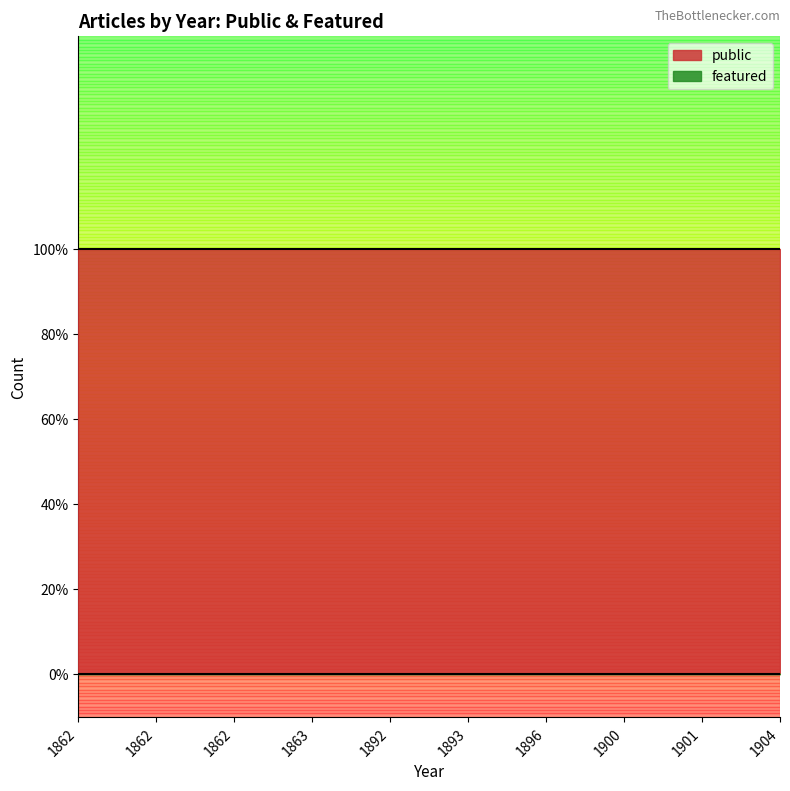

True or false: featured and public intersect in this chart.

False